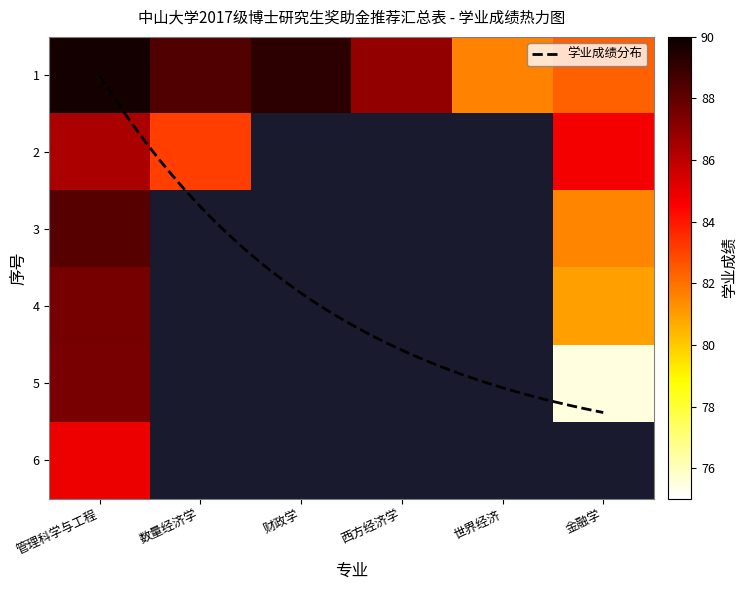

At which category is the sum across all series the highest?

管理科学与工程